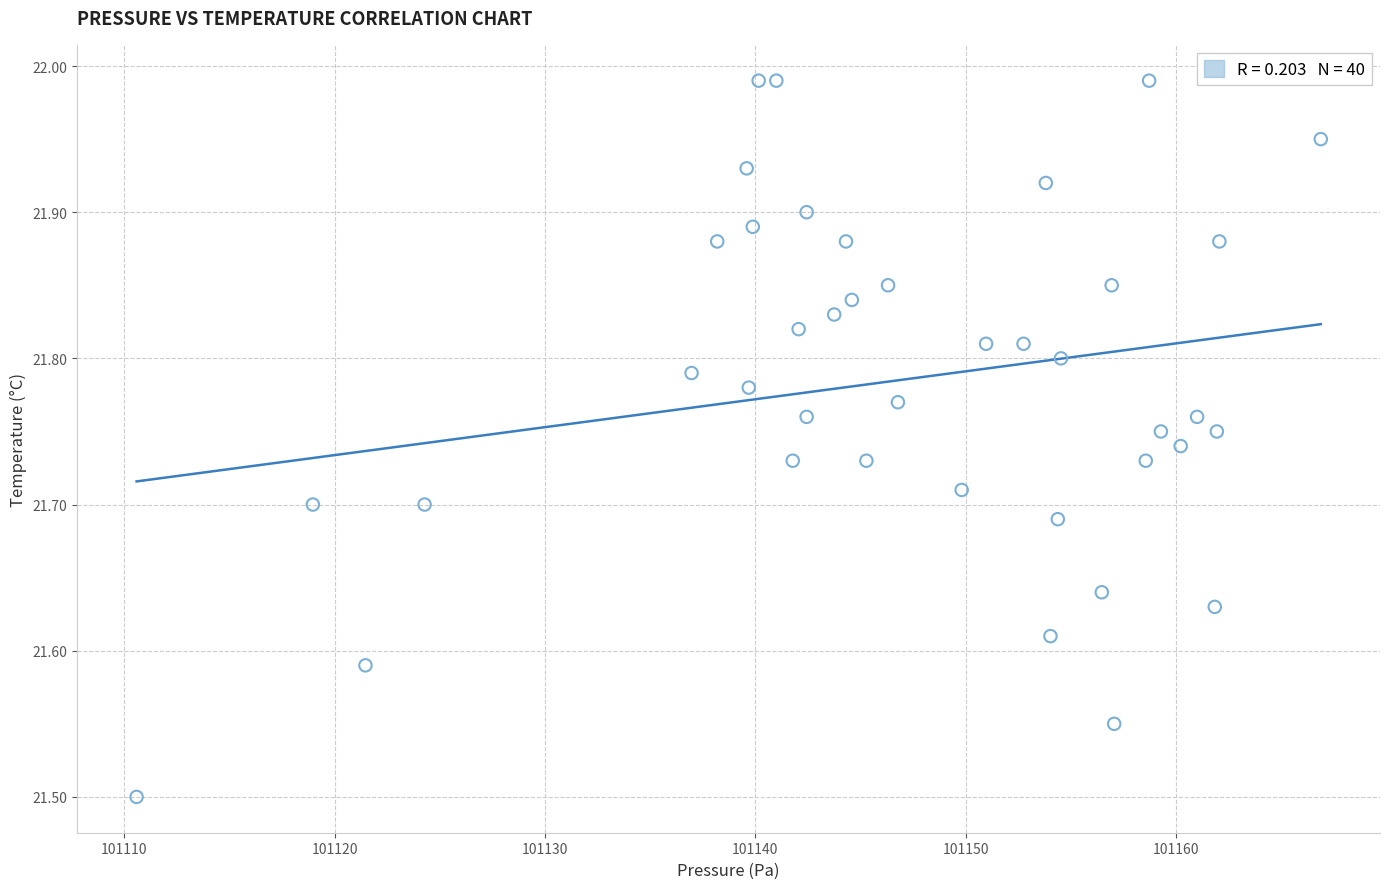

What is the range of Y values (max minus min)?

0.5